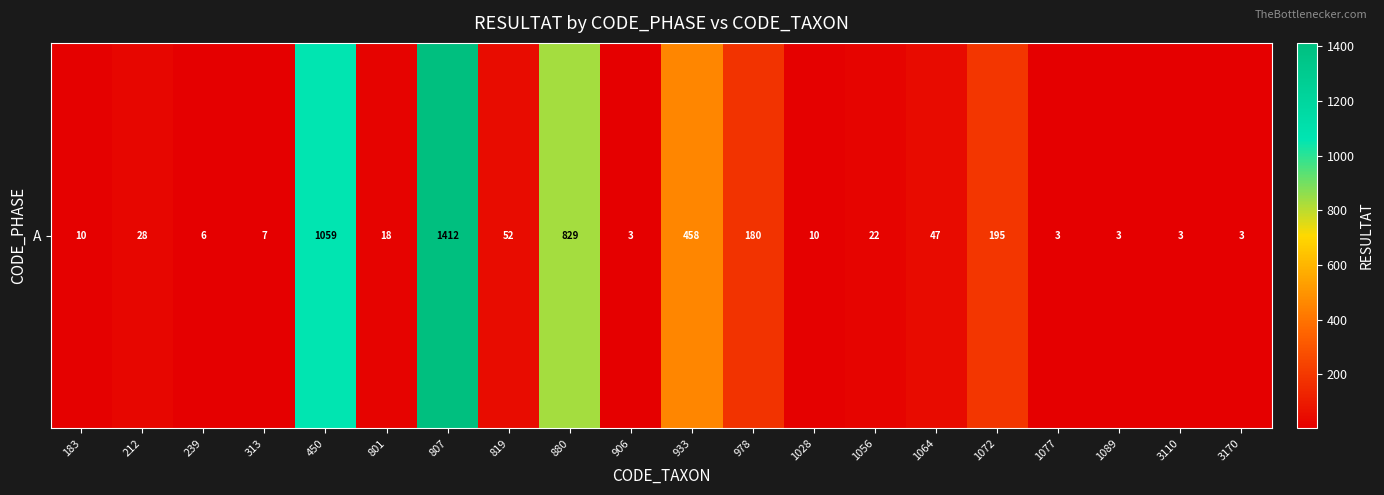

What is the average value?

217